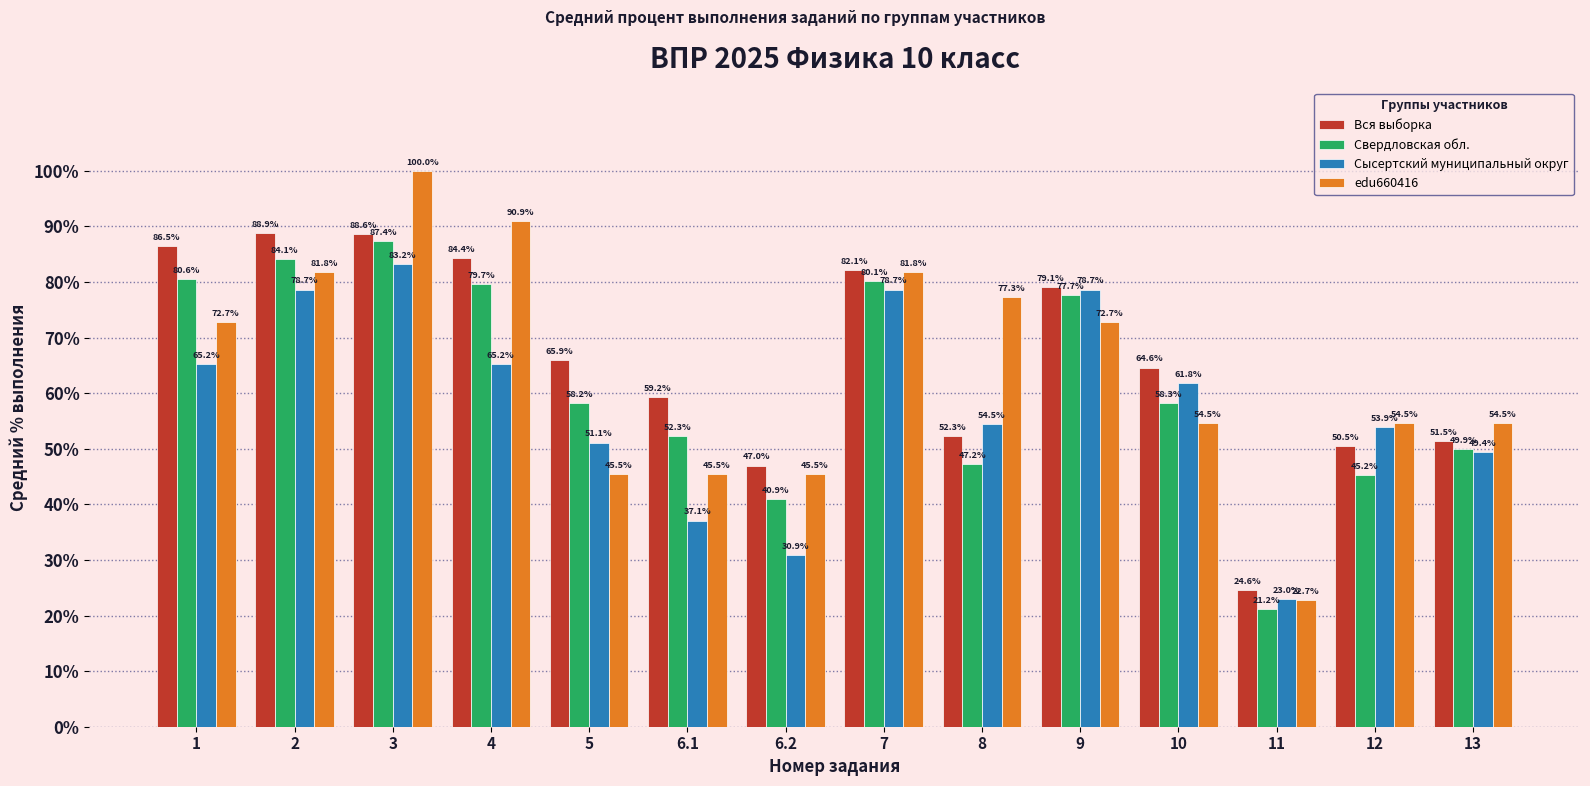

What is the average value of the Свердловская обл. series?

61.6